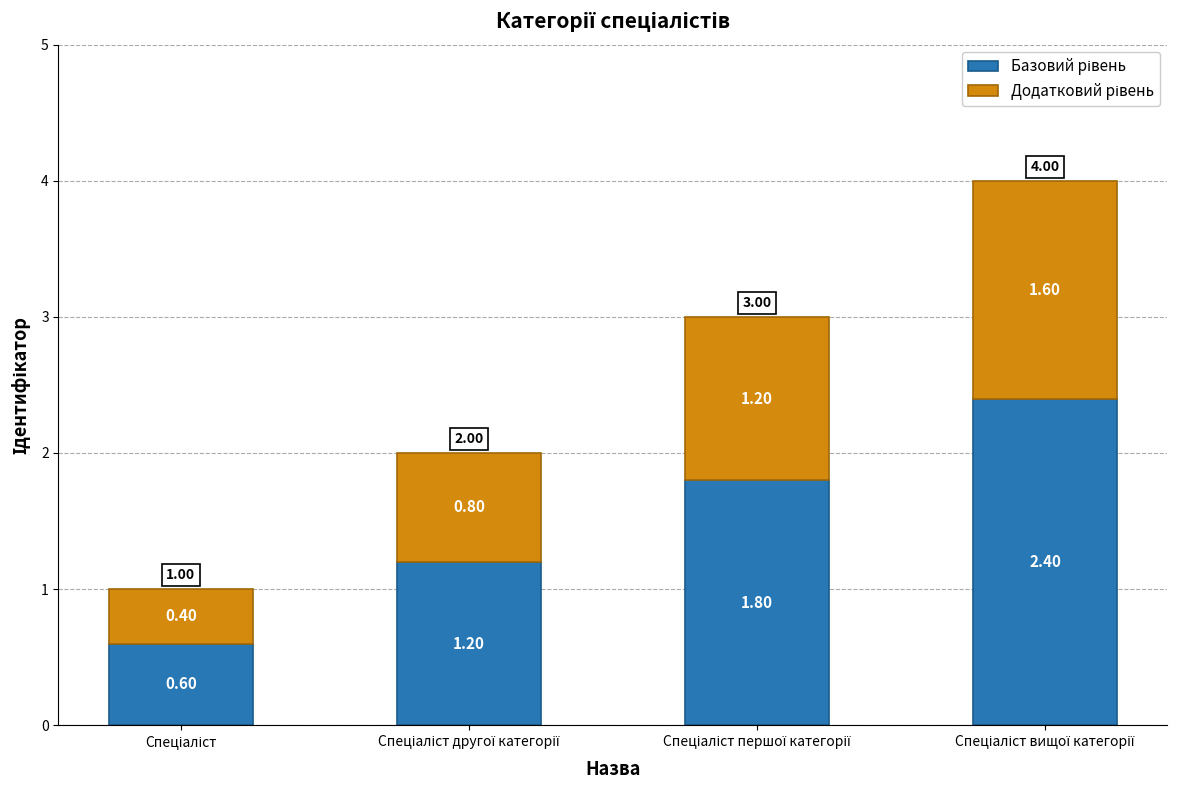

How many series are shown in this chart?

2